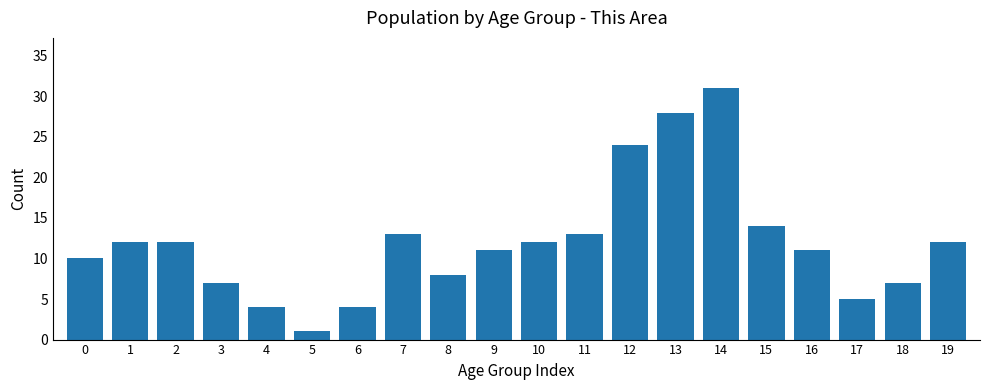

Reading right to left, what are all the values shown in this chart?

19=12	18=7	17=5	16=11	15=14	14=31	13=28	12=24	11=13	10=12	9=11	8=8	7=13	6=4	5=1	4=4	3=7	2=12	1=12	0=10